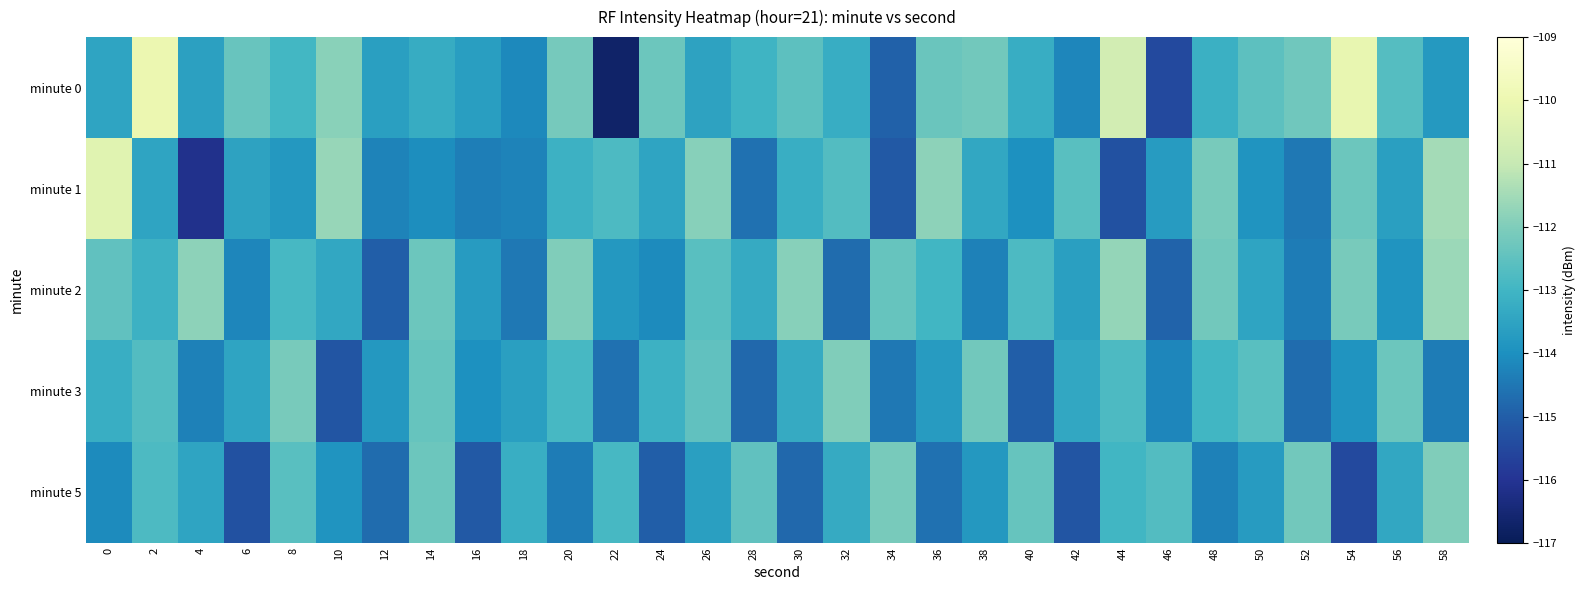

At which category is the sum across all series the highest?

2